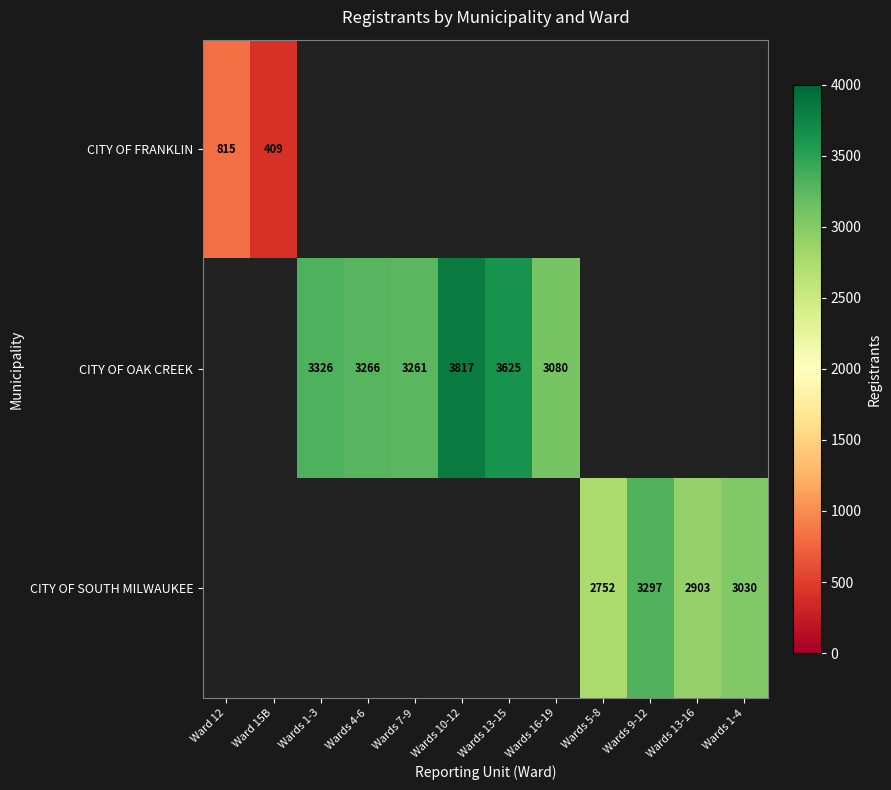

True or false: CITY OF SOUTH MILWAUKEE has a value of 937 at Wards 13-16.

False